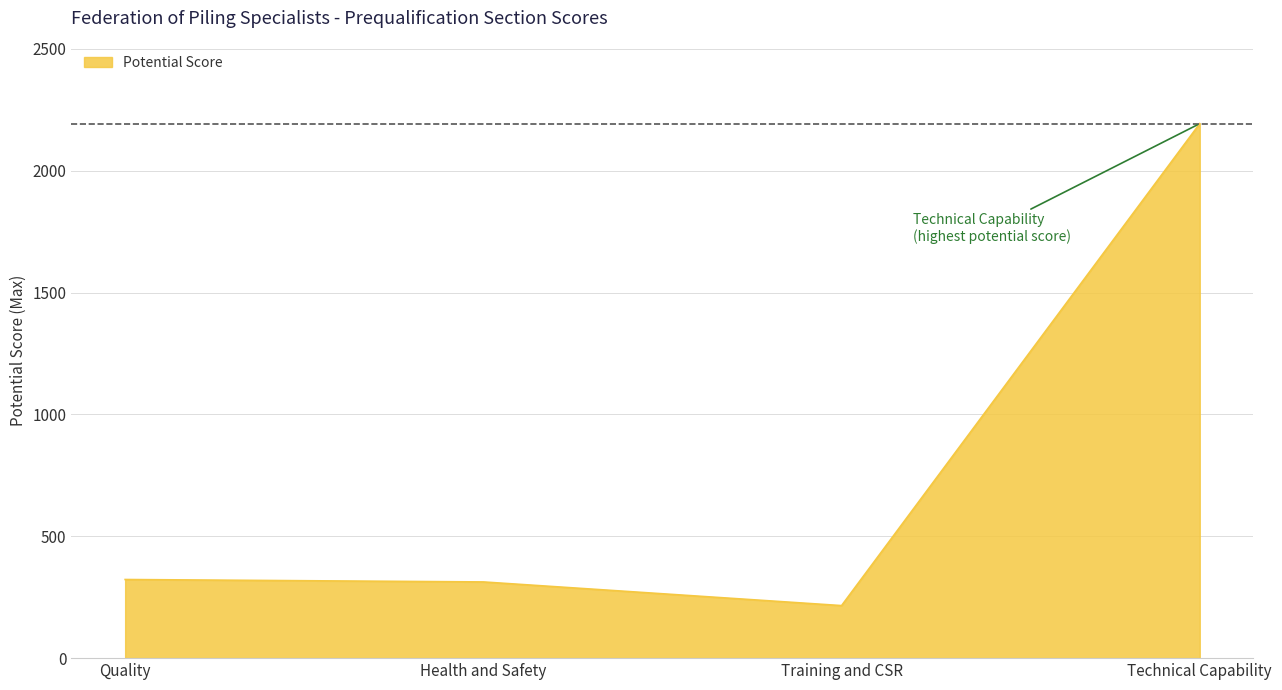

True or false: there are more than 2 points higher than both neighbors.

False